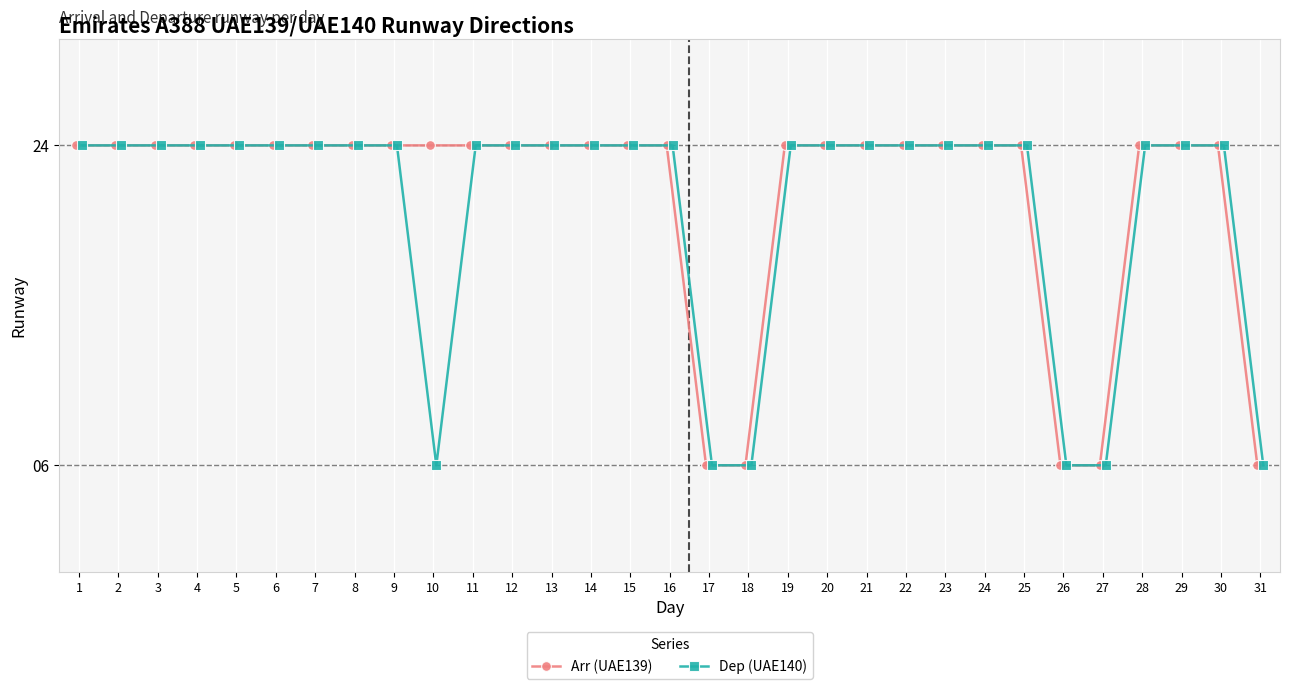

True or false: Dep (UAE140) and Arr (UAE139) cross at least once.

False